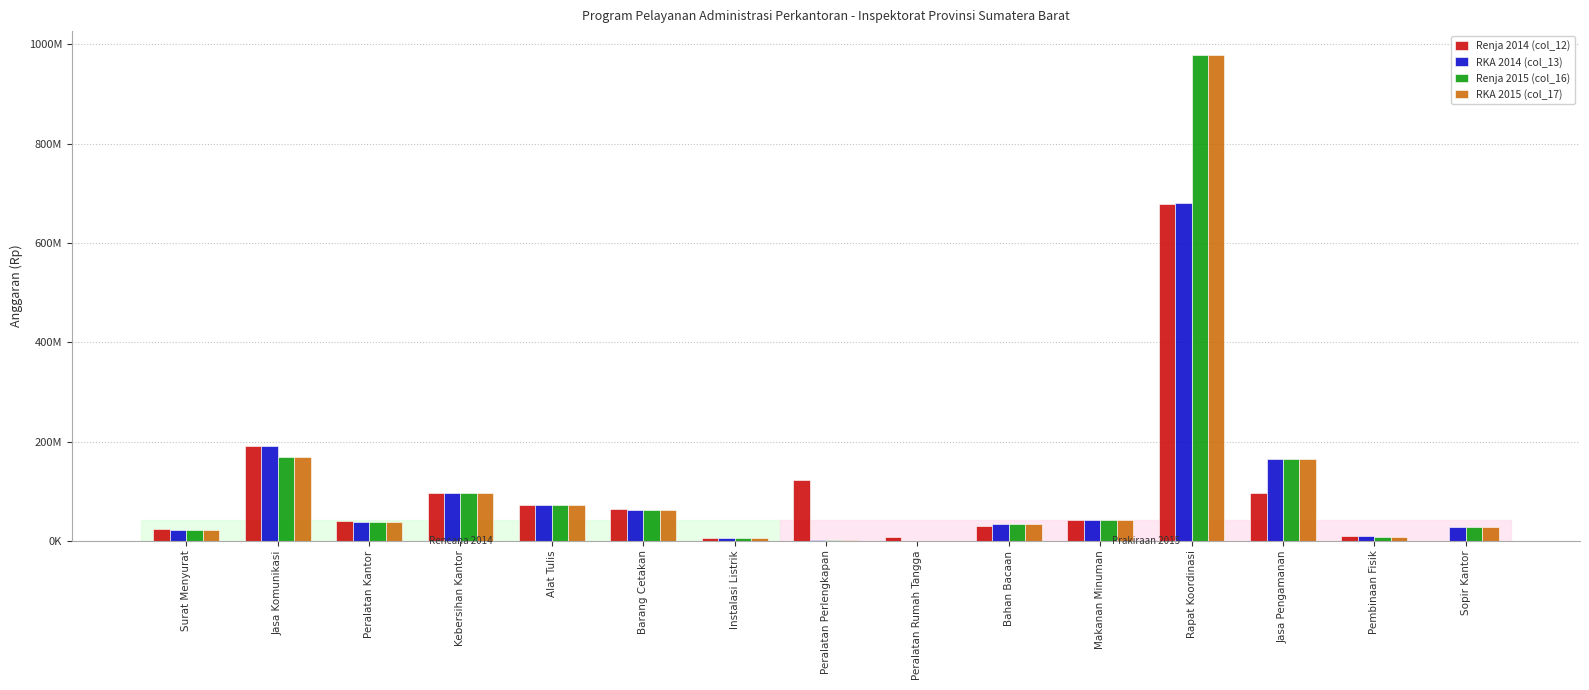

Are the bars horizontal?

No